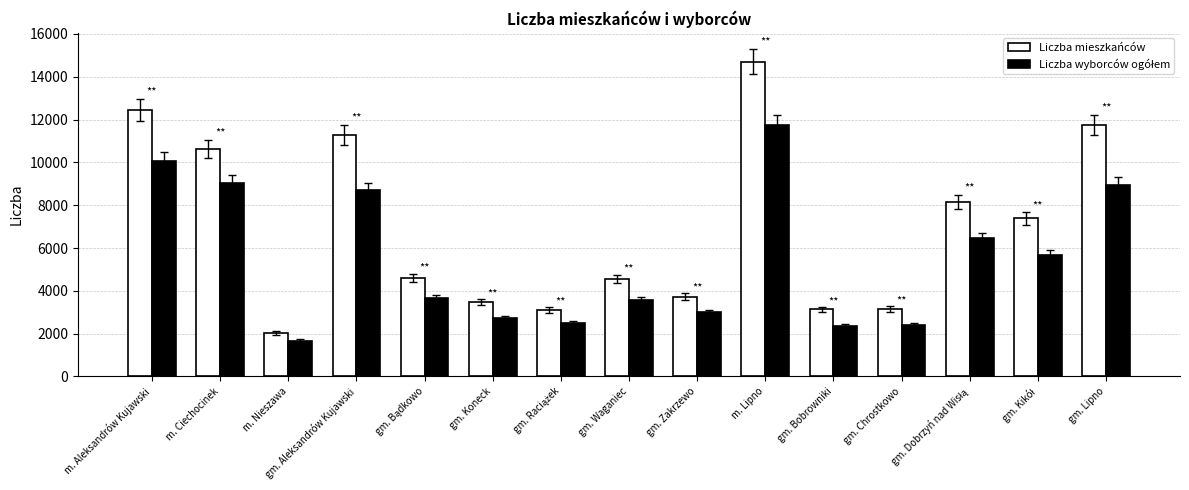

Which category has the highest value in the Liczba mieszkańców series?

m. Lipno